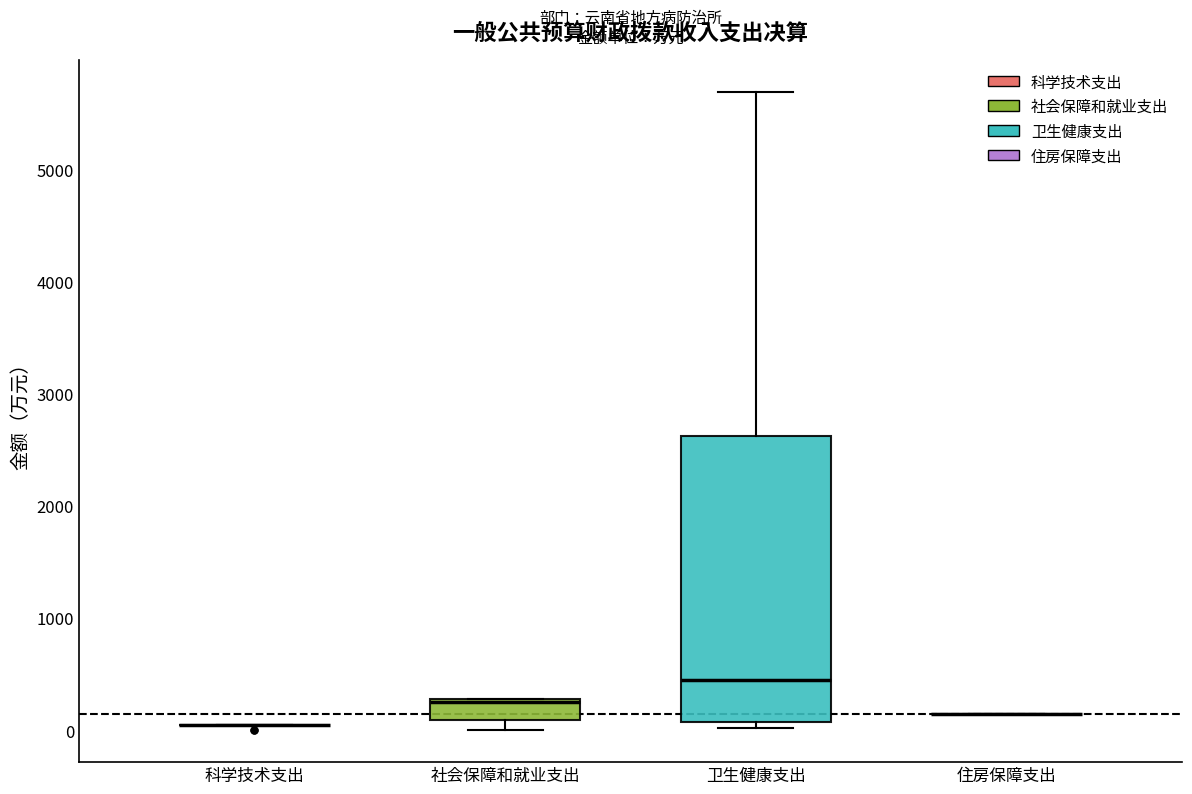

Reading left to right, transcribe this box plot: for each box, give where its median line is, the range the box spans, and where its two whiskers end, as read against the y-axis. The values are not printed on the chart, so give them approximately, as read against the axis.

科学技术支出: box collapsed to a line at 0, whiskers 0 to 0
社会保障和就业支出: median 300, box 100 to 300, whiskers 0 to 300
卫生健康支出: median 400, box 100 to 2600, whiskers 0 to 5700
住房保障支出: box collapsed to a line at 100, whiskers 100 to 100